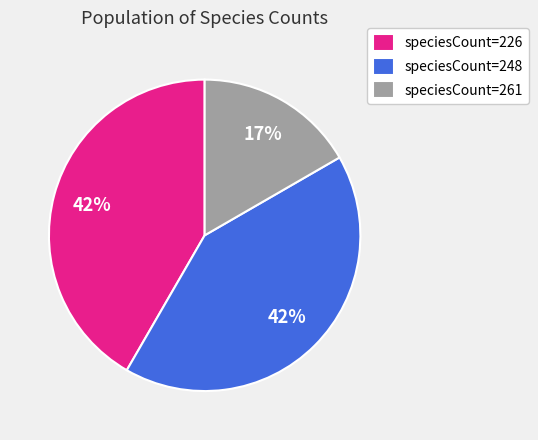

What is the smallest slice in the pie chart?

speciesCount=261